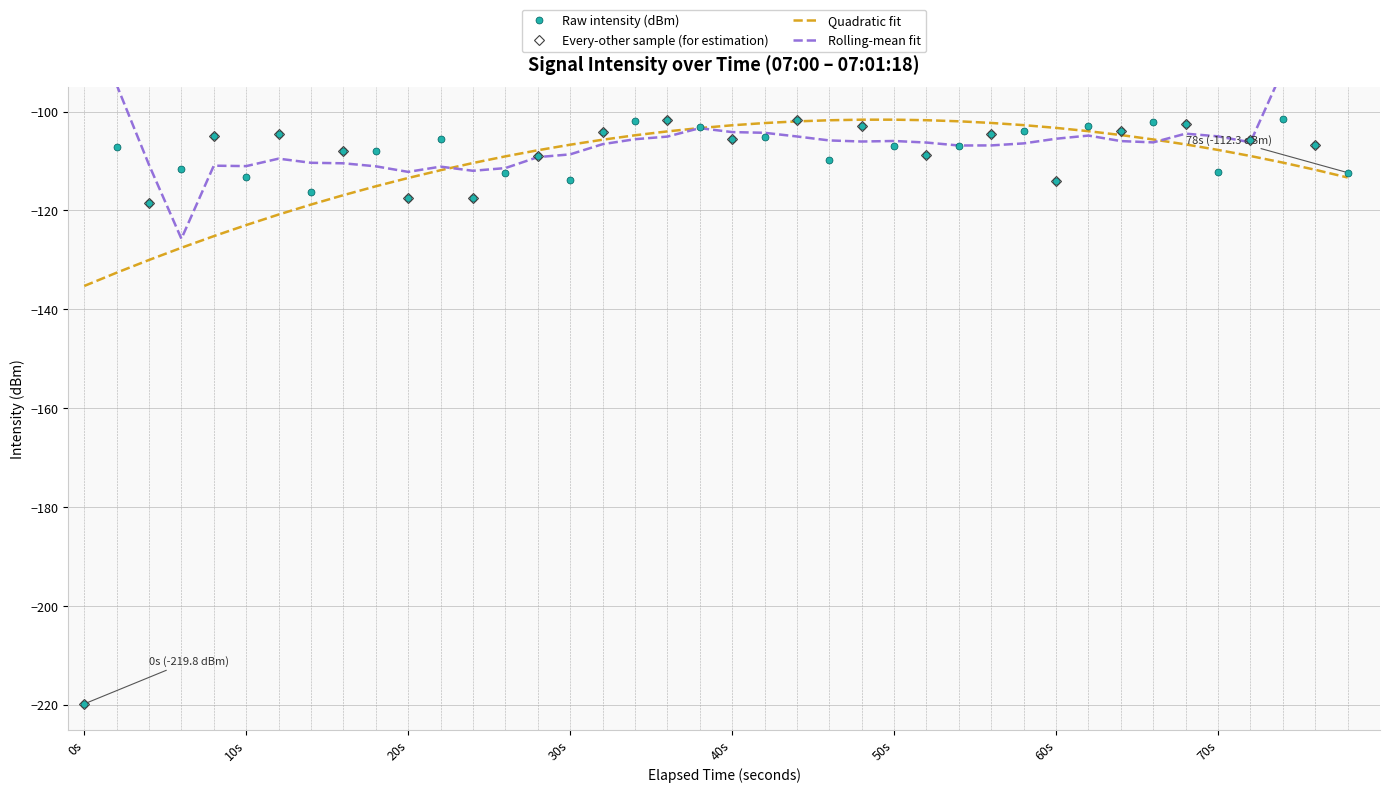

What is the maximum value for Raw intensity (dBm)?

-101.6